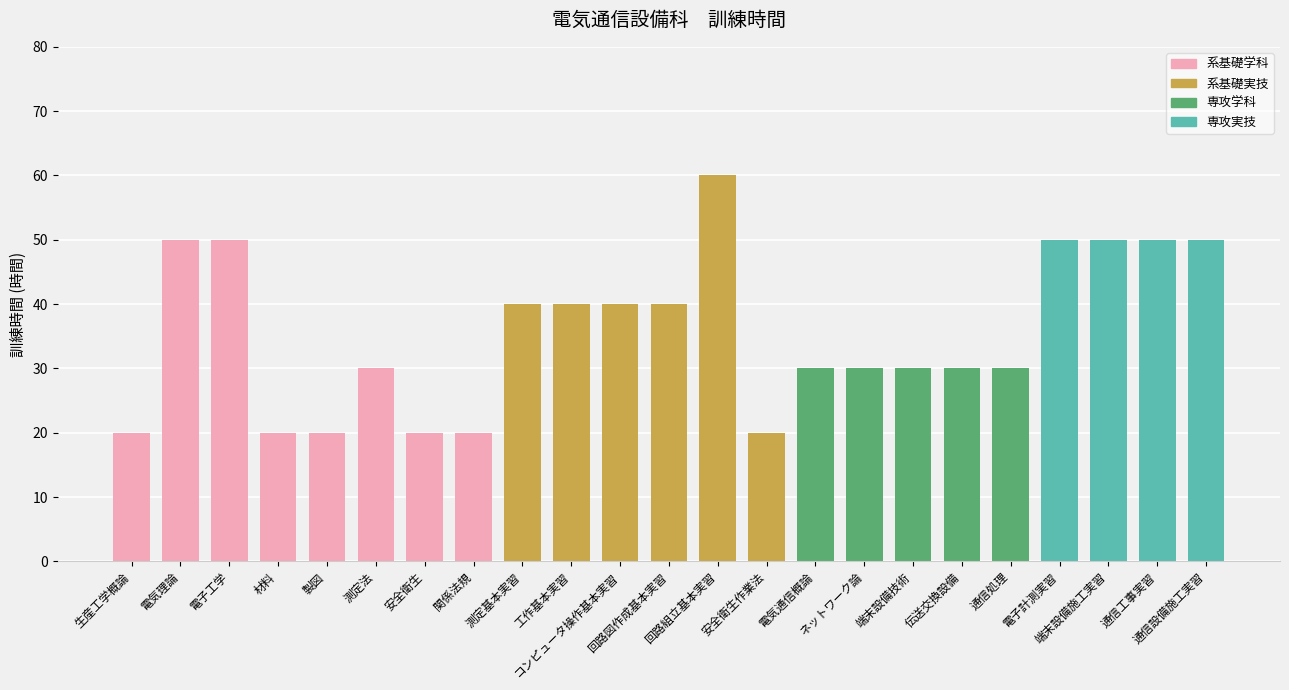

What is the greatest value displayed?

60